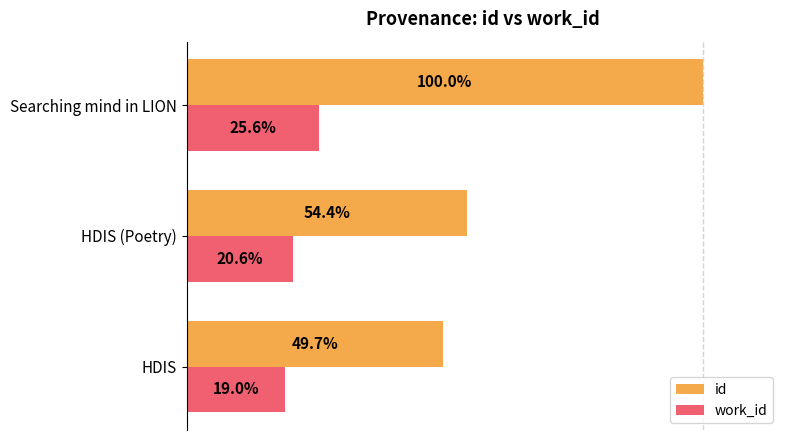

Which series has the widest spread of values?

id